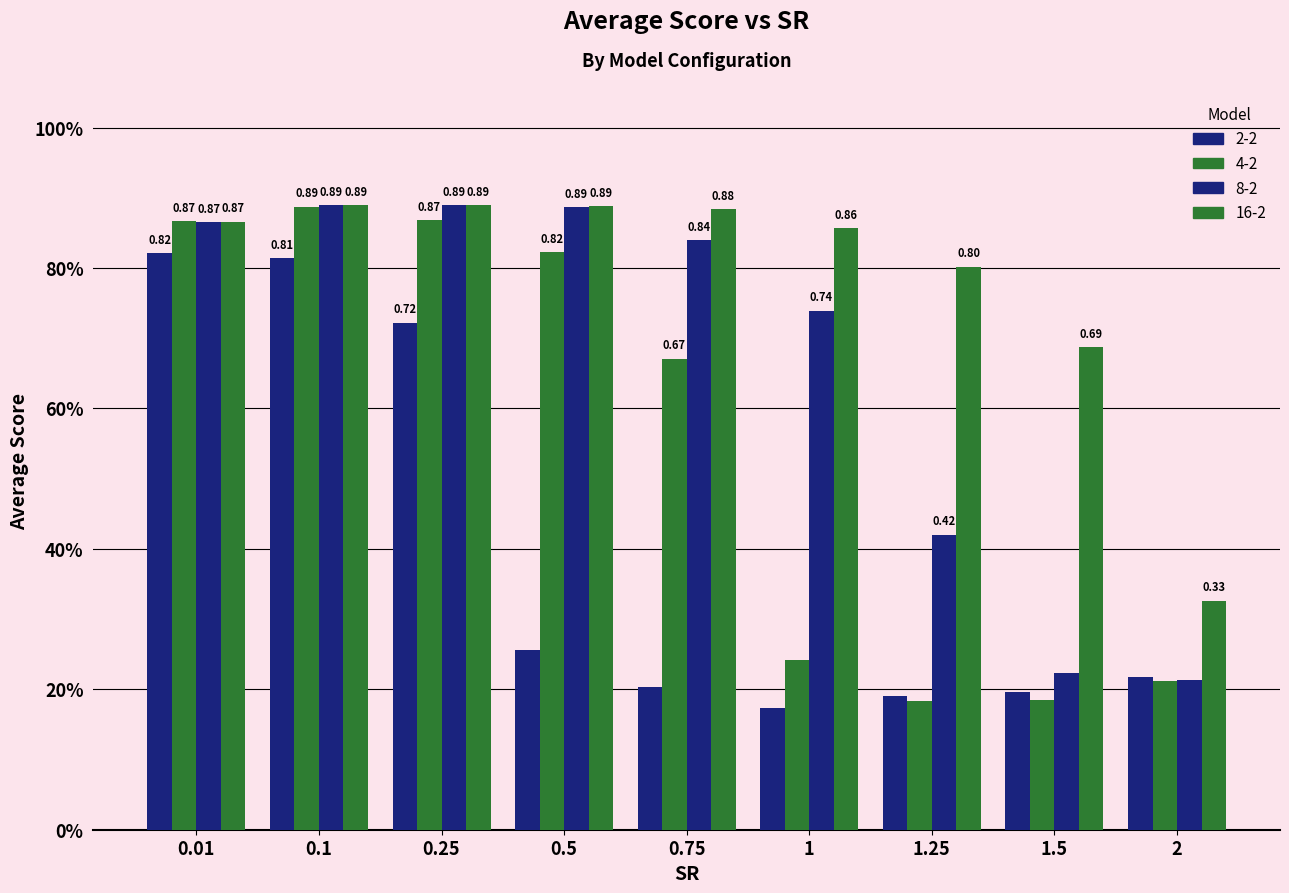

Is it true that 8-2 equals 0.1 at 1.5?

False